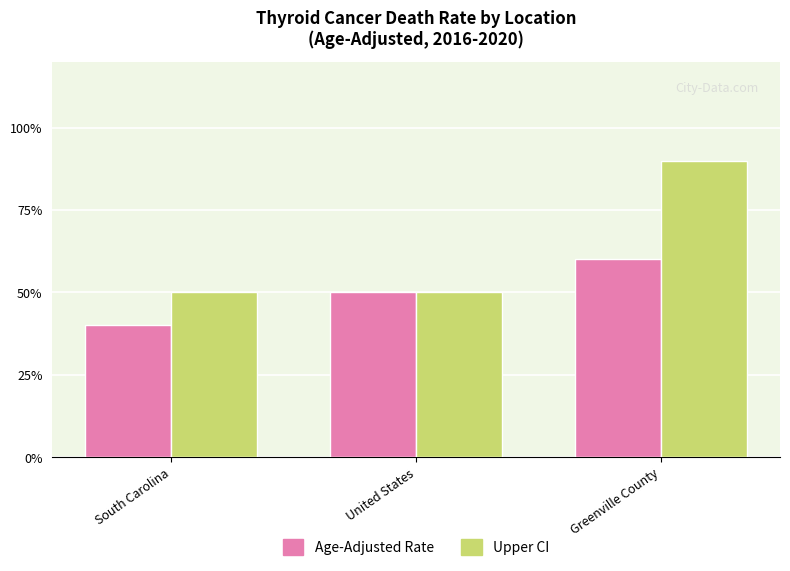

What is the maximum value for Upper CI?

0.9